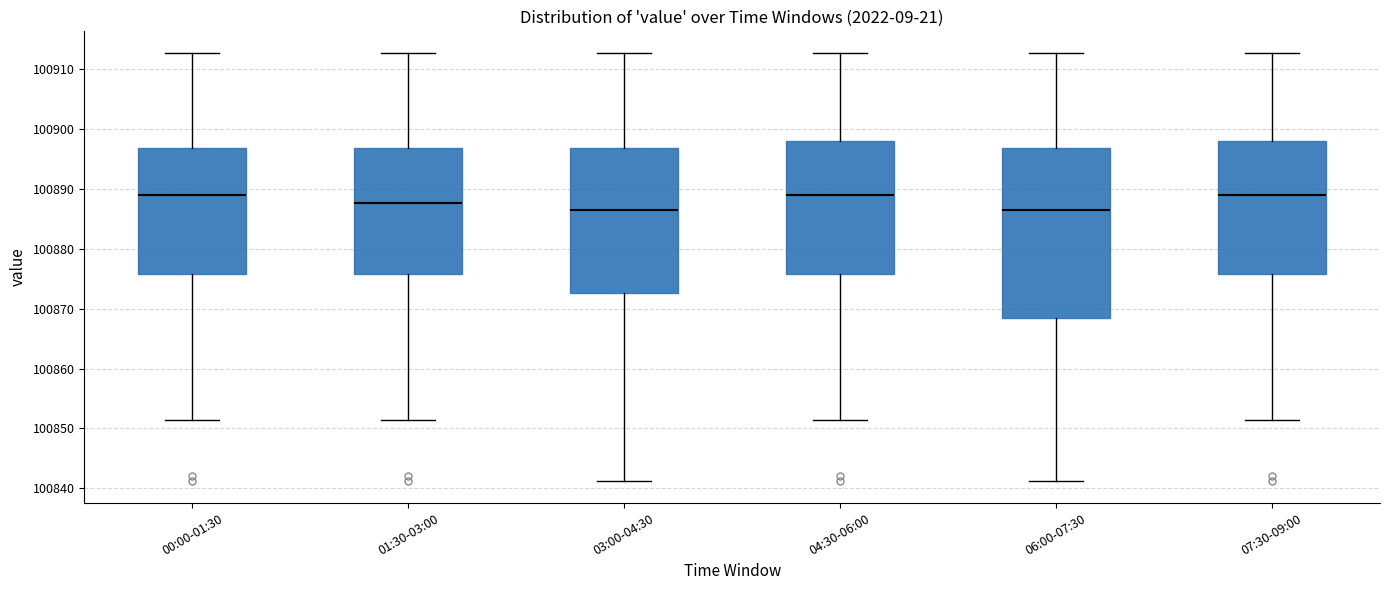

Reading left to right, transcribe this box plot: for each box, give where its median line is, the range the box spans, and where its two whiskers end, as read against the y-axis. The values are not printed on the chart, so give them approximately, as read against the axis.

00:00-01:30: median 100889, box 100876 to 100897, whiskers 100851 to 100913
01:30-03:00: median 100888, box 100876 to 100897, whiskers 100851 to 100913
03:00-04:30: median 100886, box 100873 to 100897, whiskers 100841 to 100913
04:30-06:00: median 100889, box 100876 to 100898, whiskers 100851 to 100913
06:00-07:30: median 100886, box 100869 to 100897, whiskers 100841 to 100913
07:30-09:00: median 100889, box 100876 to 100898, whiskers 100851 to 100913